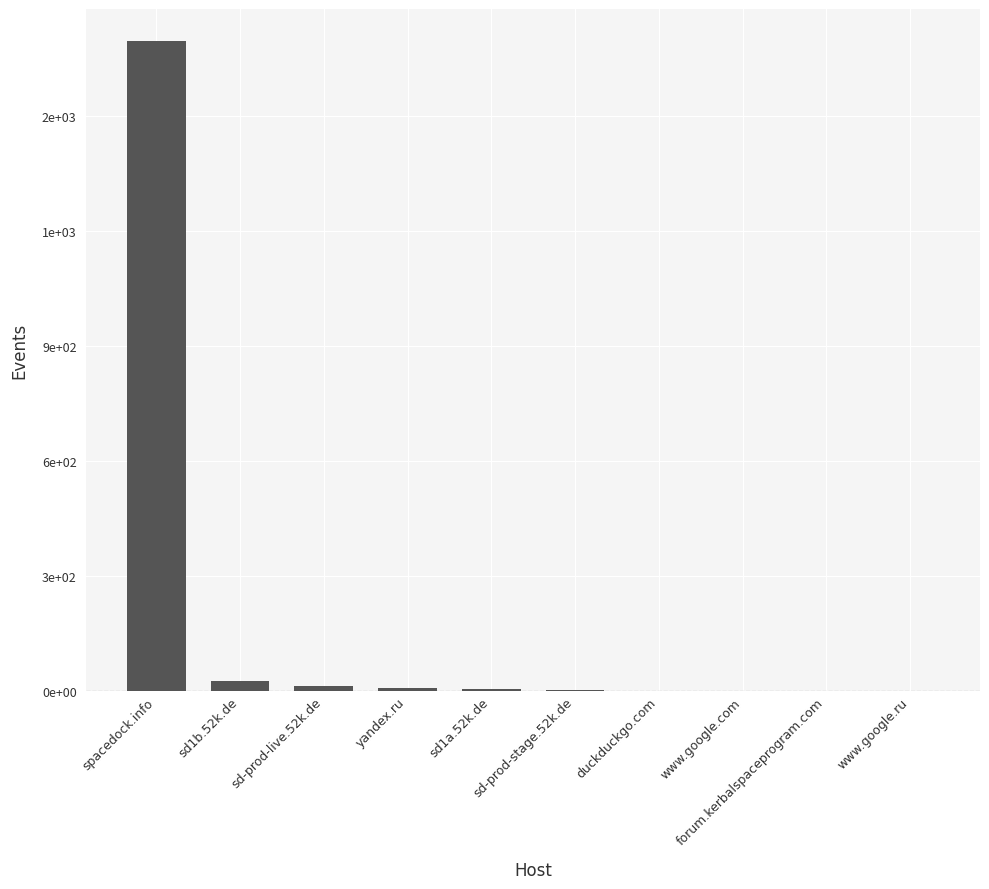

What is the label of the 4th bar from the left?

yandex.ru